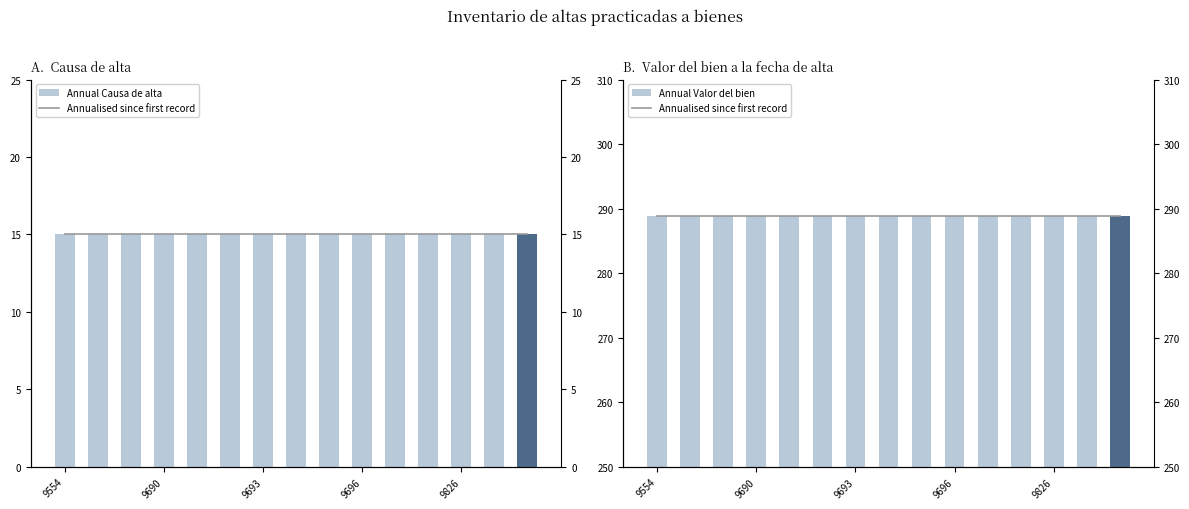

Between 8 and 11, which series saw the biggest shift?

Annualised since first record